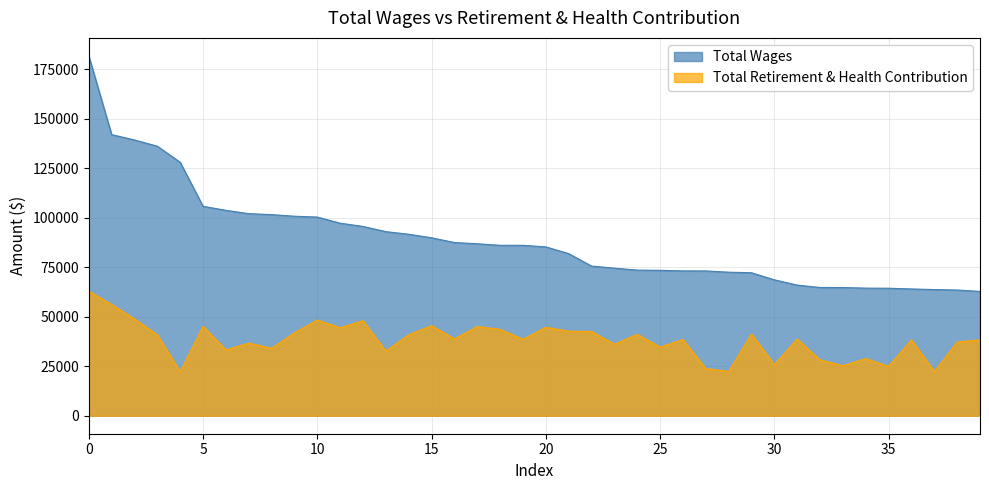

Between 13 and 39, which series saw the biggest shift?

Total Wages